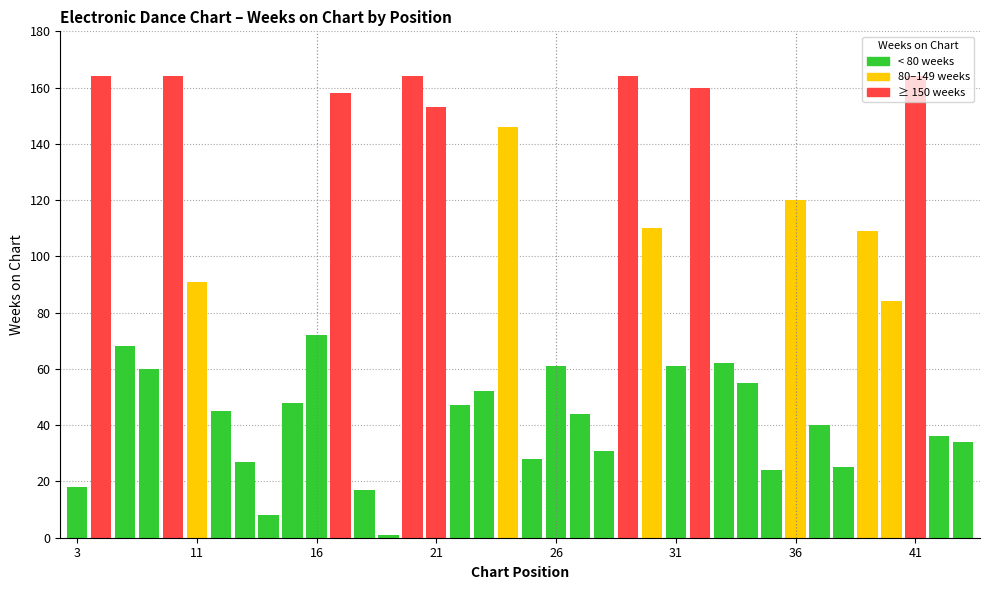

What is the greatest value displayed?

164